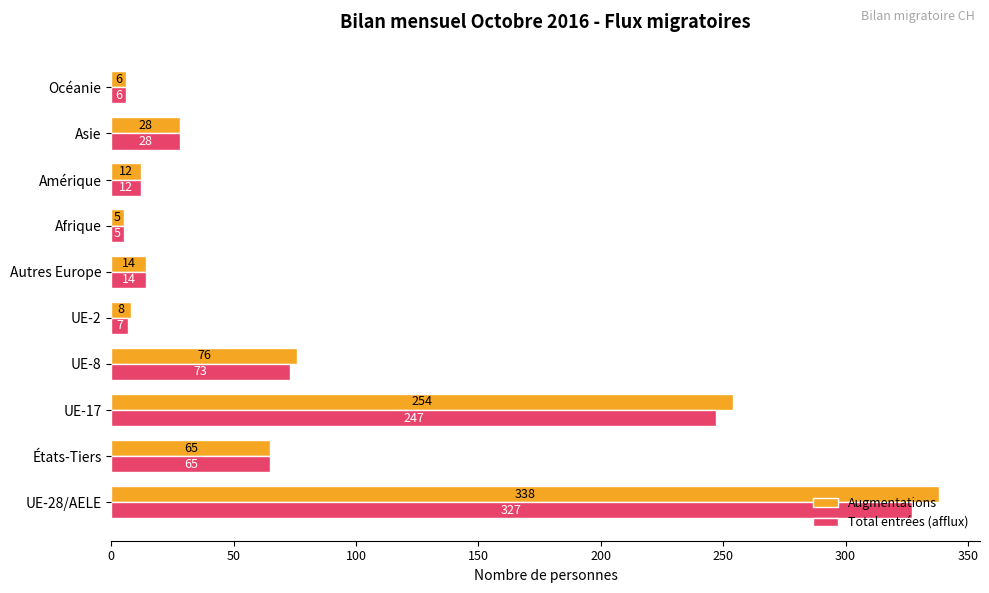

True or false: Total entrées (afflux) has a value of 65 at États-Tiers.

True